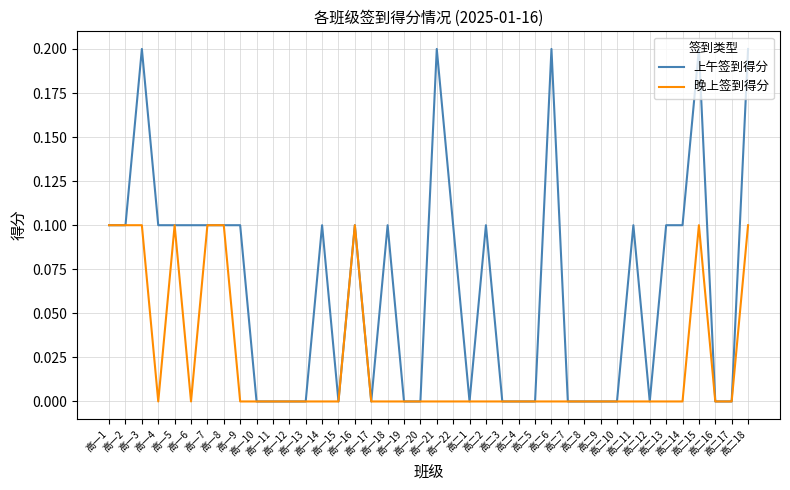

Which series has the largest range (max minus min)?

上午签到得分